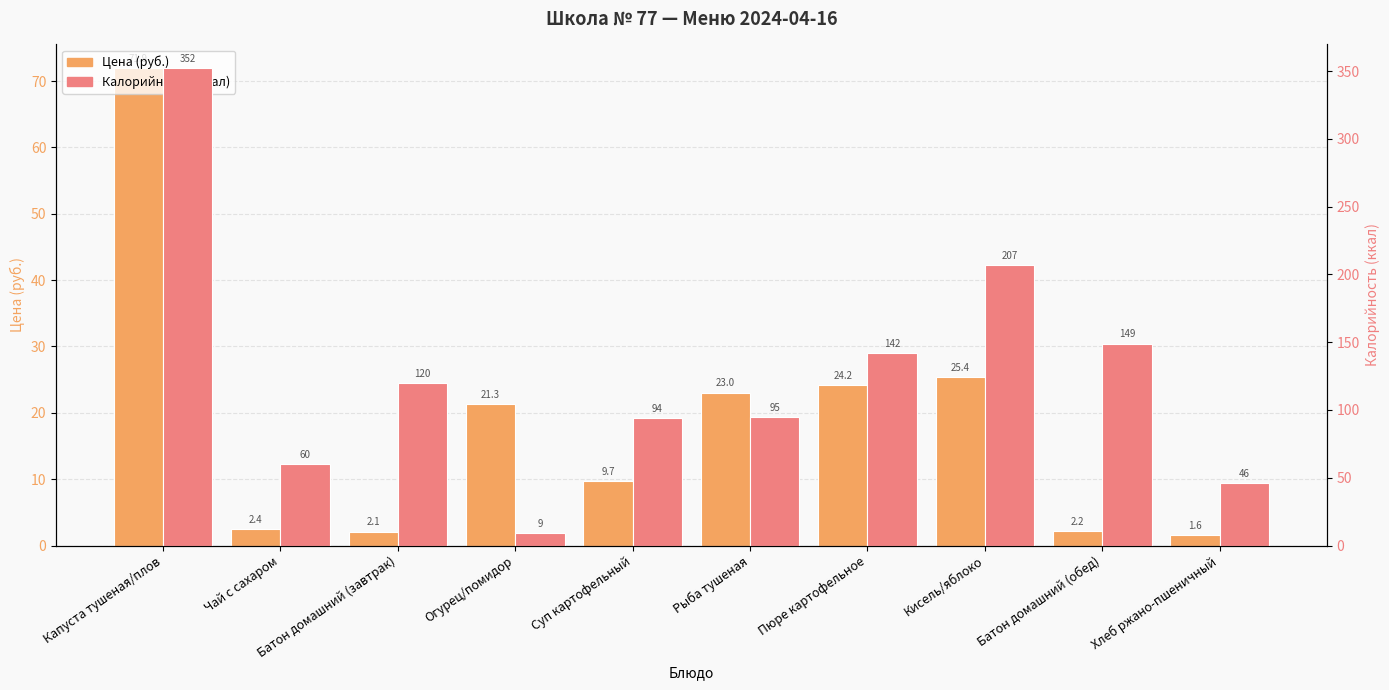

What is the difference between the Цена (руб.) values at Хлеб ржано-пшеничный and Капуста тушеная/плов?

70.4